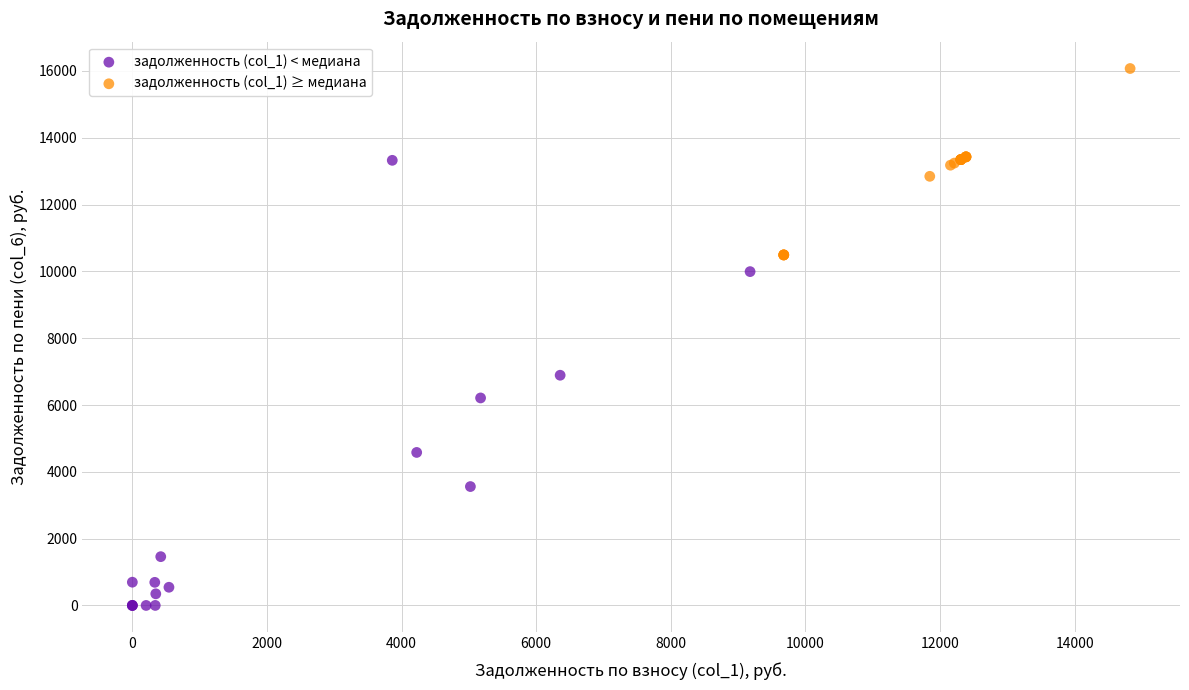

Which series has the largest Y range (max minus min)?

задолженность (col_1) < медиана